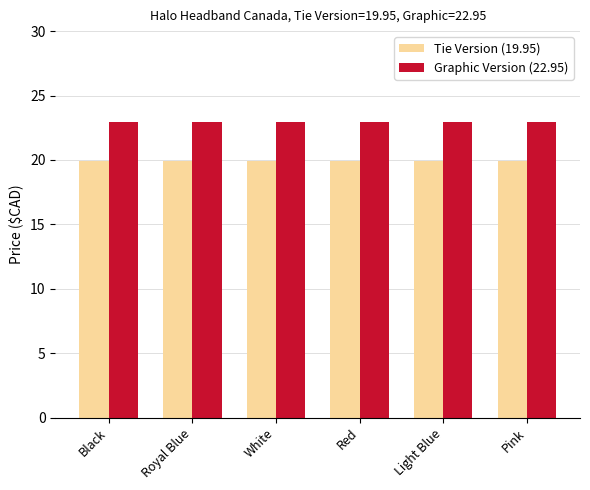

How many bars are there in each group?

2